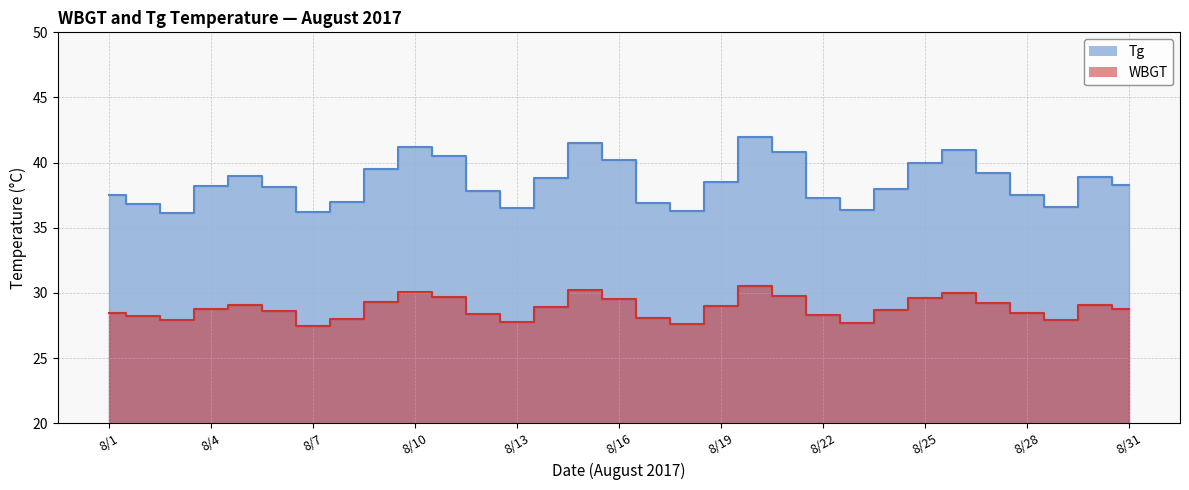

True or false: WBGT has more than 1 points higher than both neighbors.

True